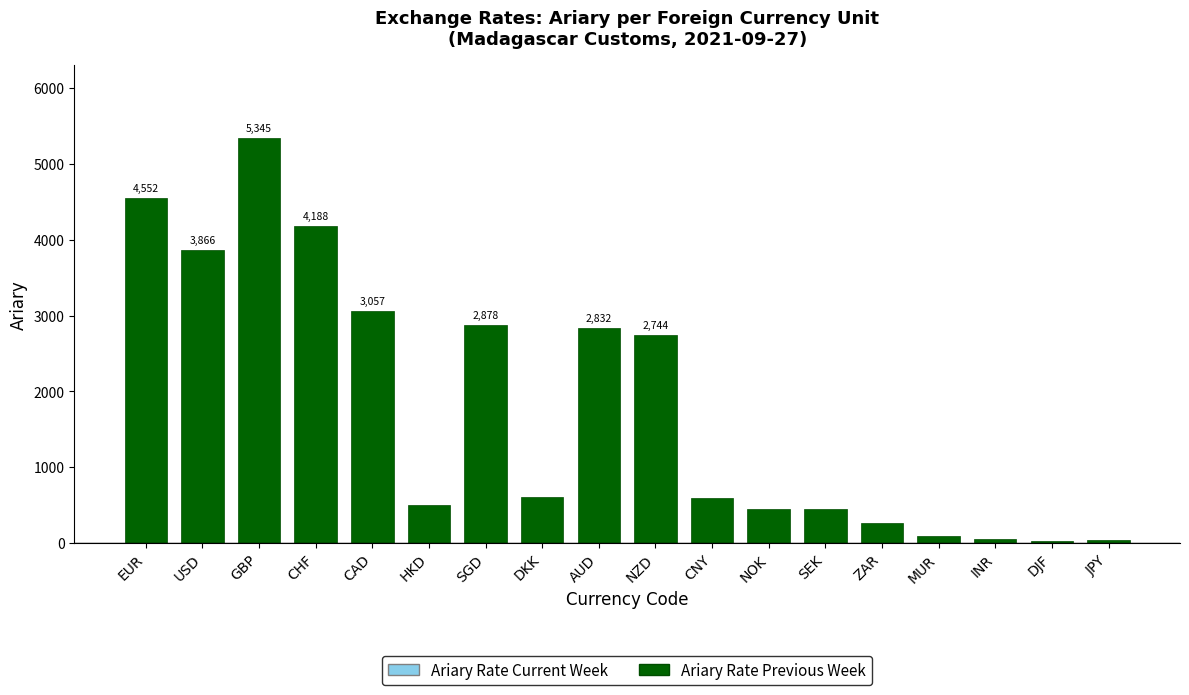

Which has a higher value, MUR or AUD?

AUD